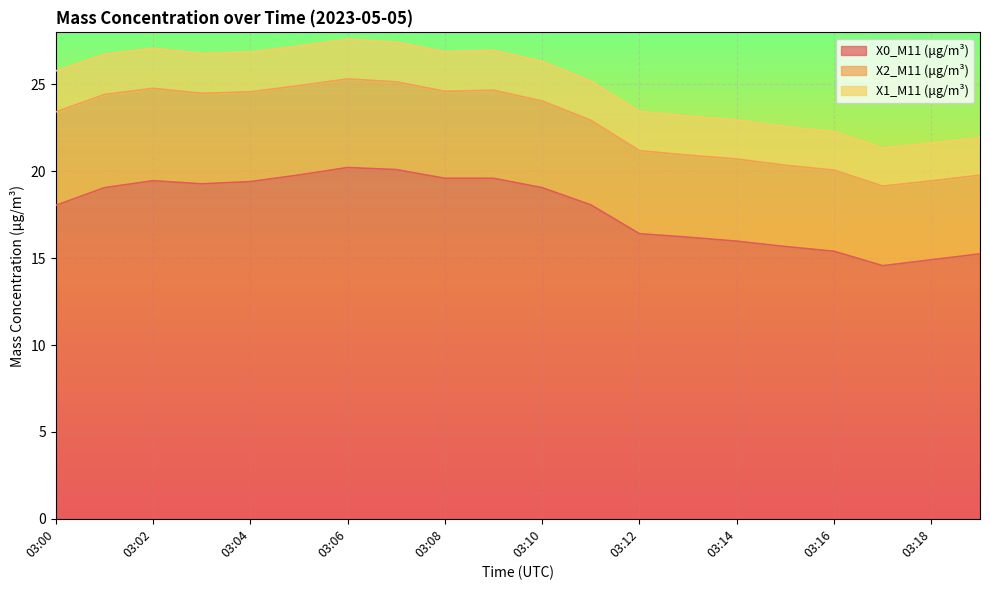

What is the total value across all series at 03:14?

23.0